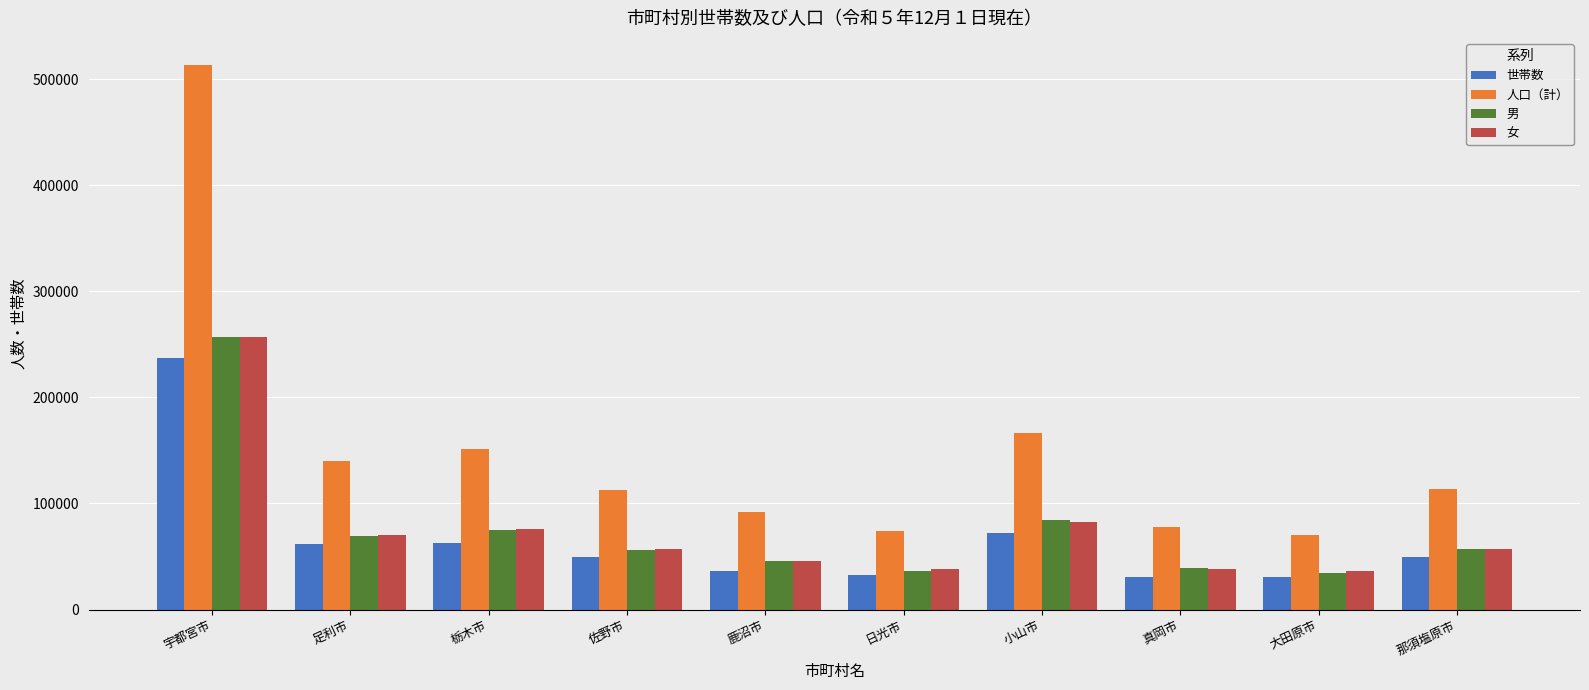

Which series has the widest spread of values?

人口（計）